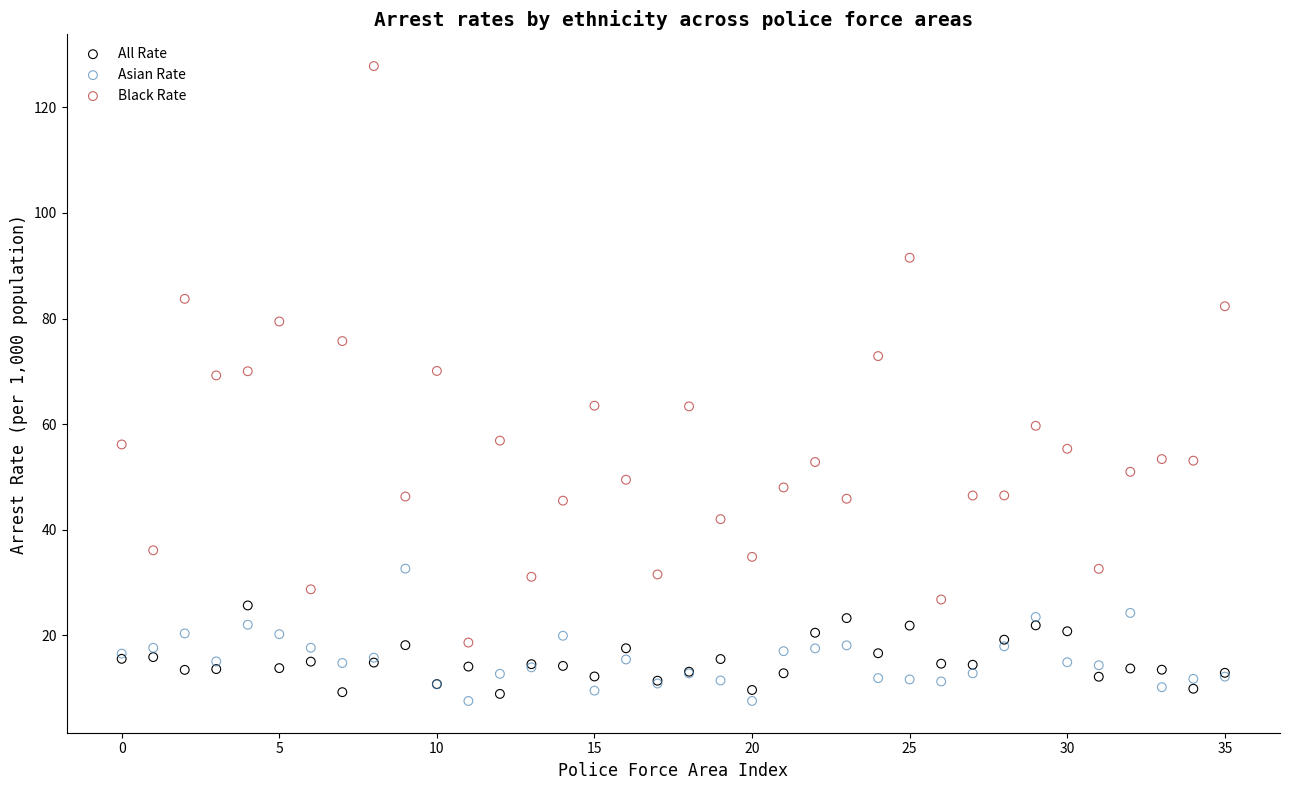

Which series has the widest spread of Y values?

Black Rate